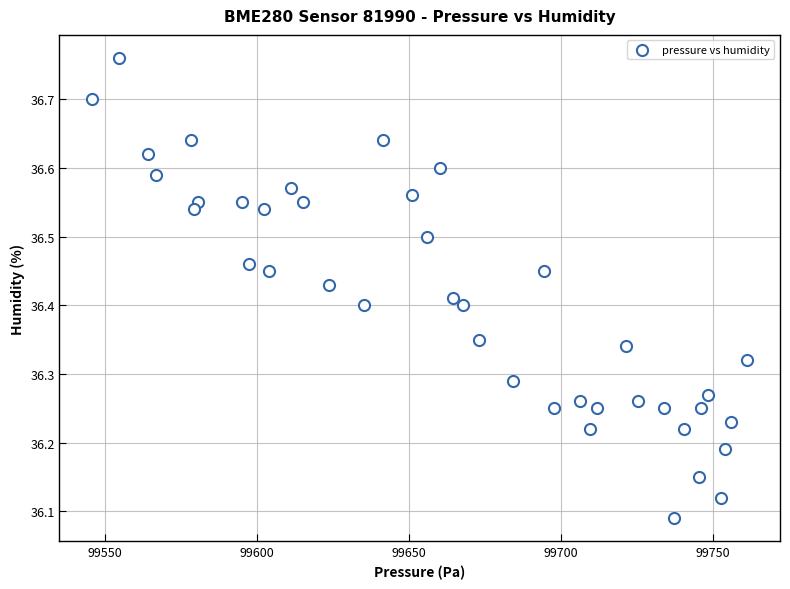

What is the range of X values (max minus min)?

215.7